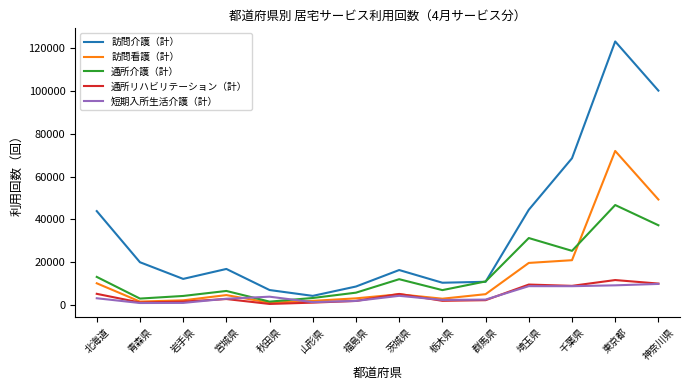

True or false: 通所リハビリテーション（計） has a value of 10015 at 神奈川県.

True